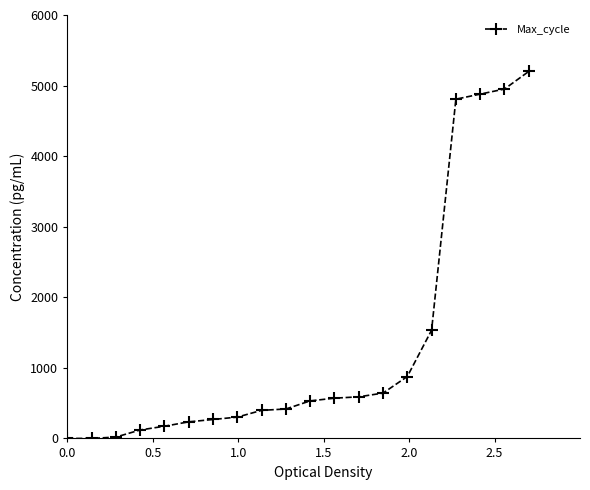

How many lines are shown in the chart?

1